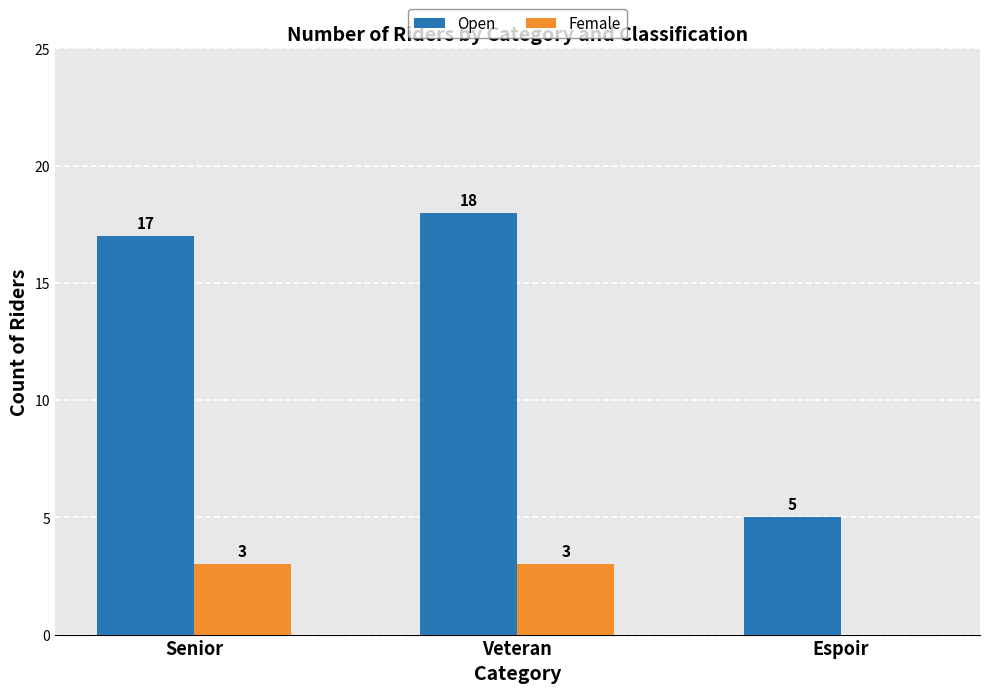

Reading right to left, what are all the values shown in this chart?

Open: 5	18	17
Female: 0	3	3